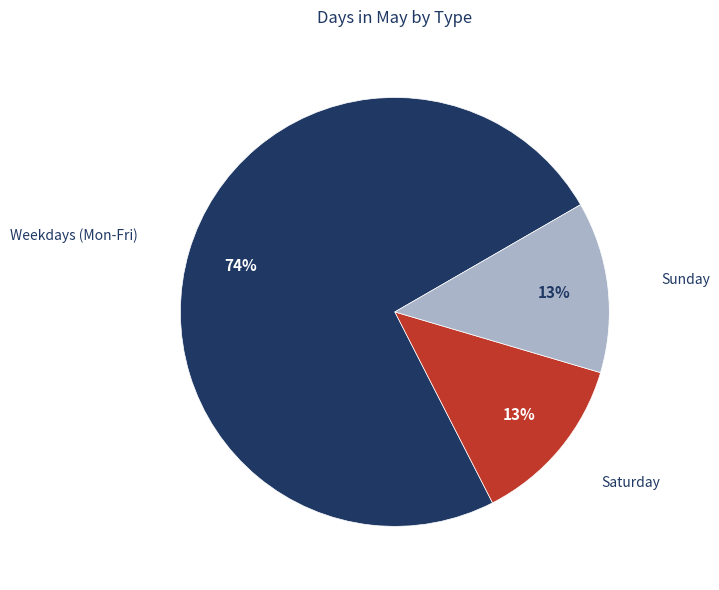

What percentage is the Sunday slice, to the nearest percent?

13%